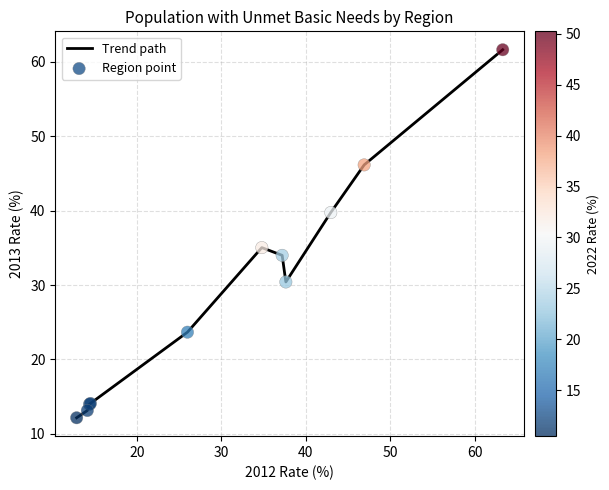

What is the maximum value shown in the chart?

61.6